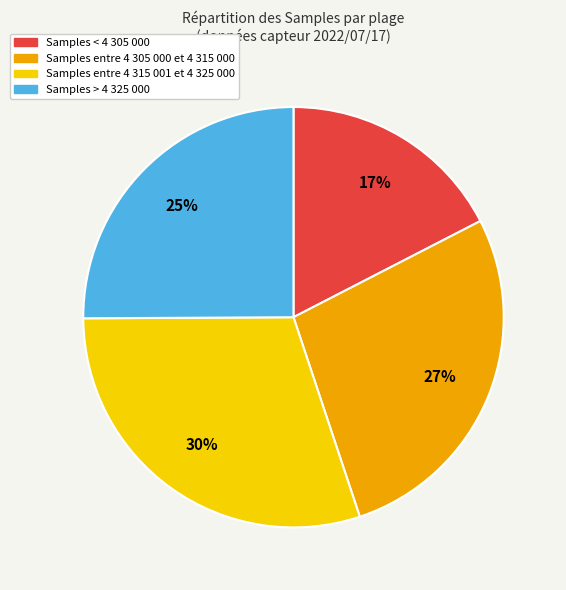

To the nearest percent, what is the average slice percentage?

25%